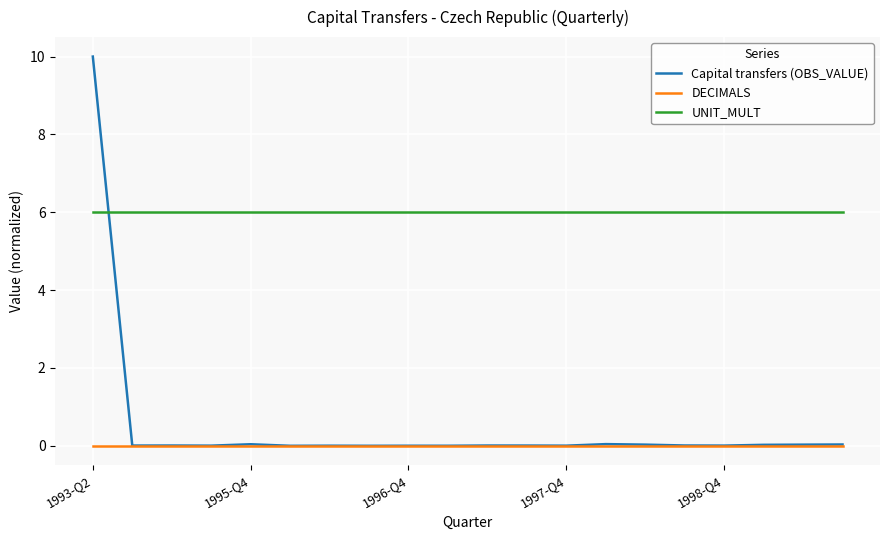

True or false: DECIMALS and UNIT_MULT intersect in this chart.

False